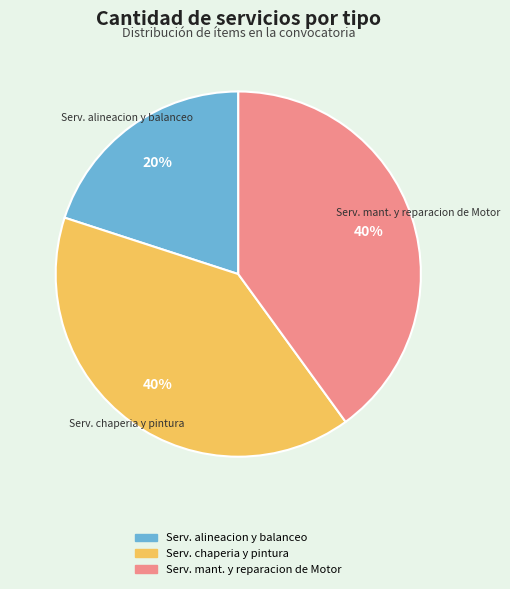

Which has a higher value, Serv. alineacion y balanceo or Serv. chaperia y pintura?

Serv. chaperia y pintura